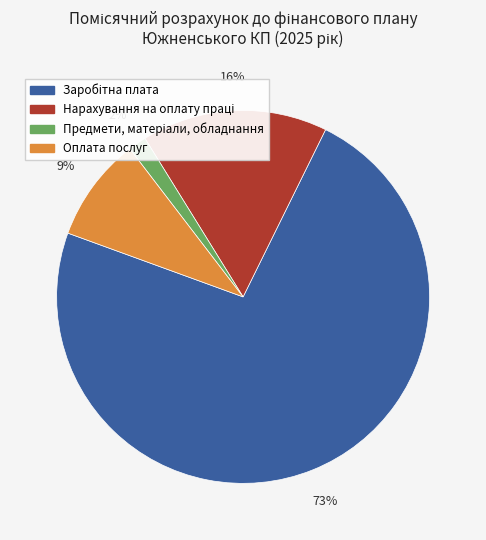

Does any single category account for the majority?

Yes